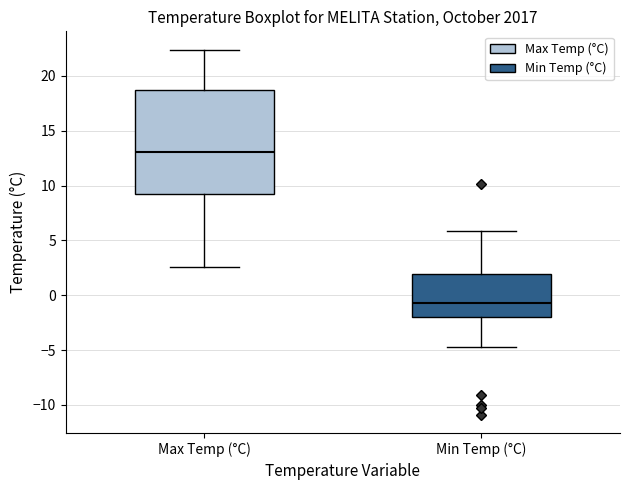

Reading left to right, read every box against the y-axis: the position of its median line, the range the box covers, and the ends of its whiskers. The values are not printed on the chart, so give them approximately, as read against the axis.

Max Temp (°C): median 13.0, box 9.5 to 18.5, whiskers 2.5 to 22.5
Min Temp (°C): median -0.5, box -2.0 to 2.0, whiskers -4.5 to 6.0